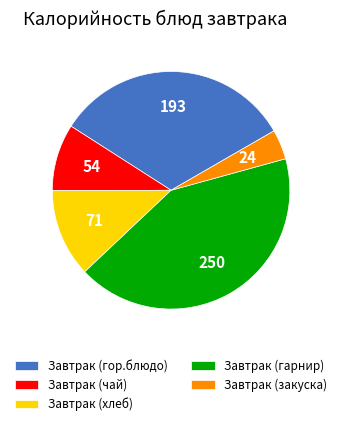

How many slices are in this pie chart?

5